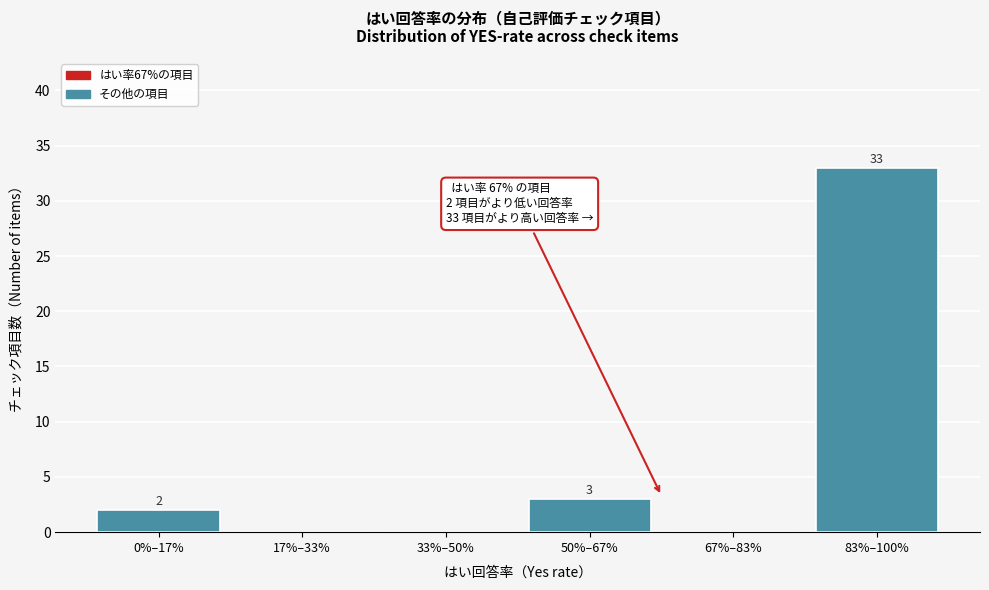

Reading left to right, extract all data points from this chart.

0%–17%=2	17%–33%=0	33%–50%=0	50%–67%=3	67%–83%=0	83%–100%=33